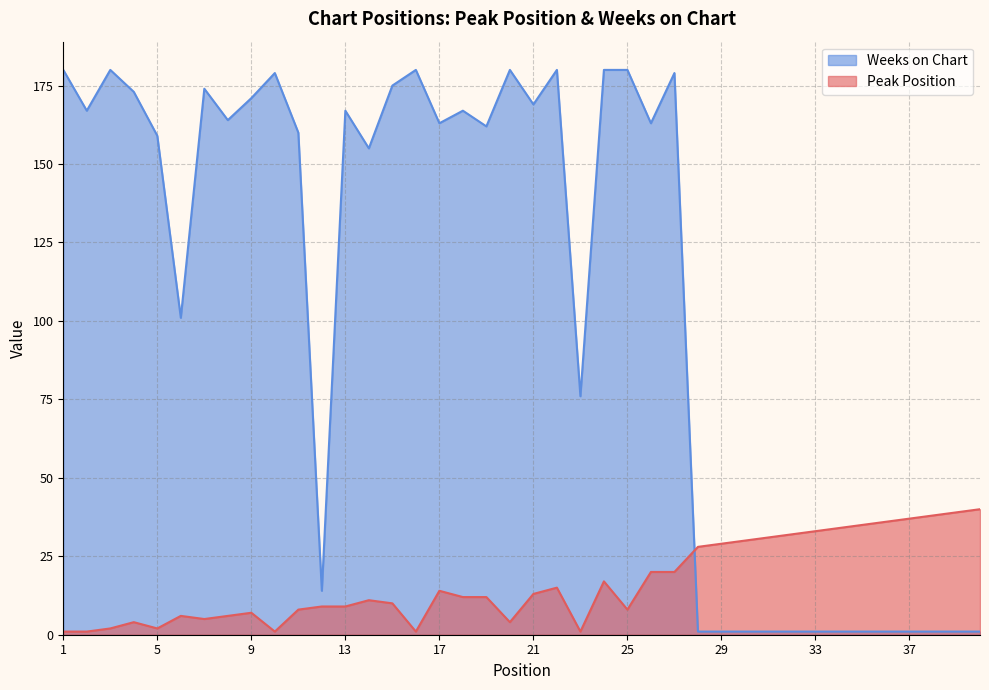

Between which two adjacent categories do Peak Position and Weeks on Chart first intersect?

27 and 28